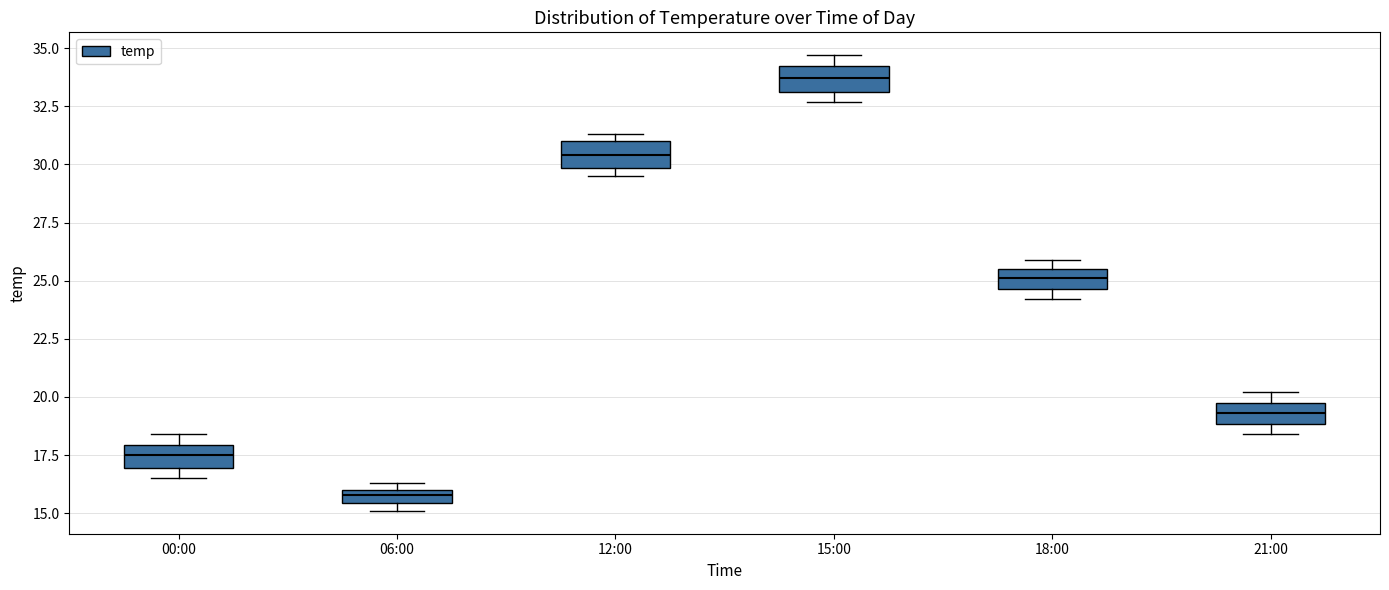

Which box's median line is the highest?

15:00